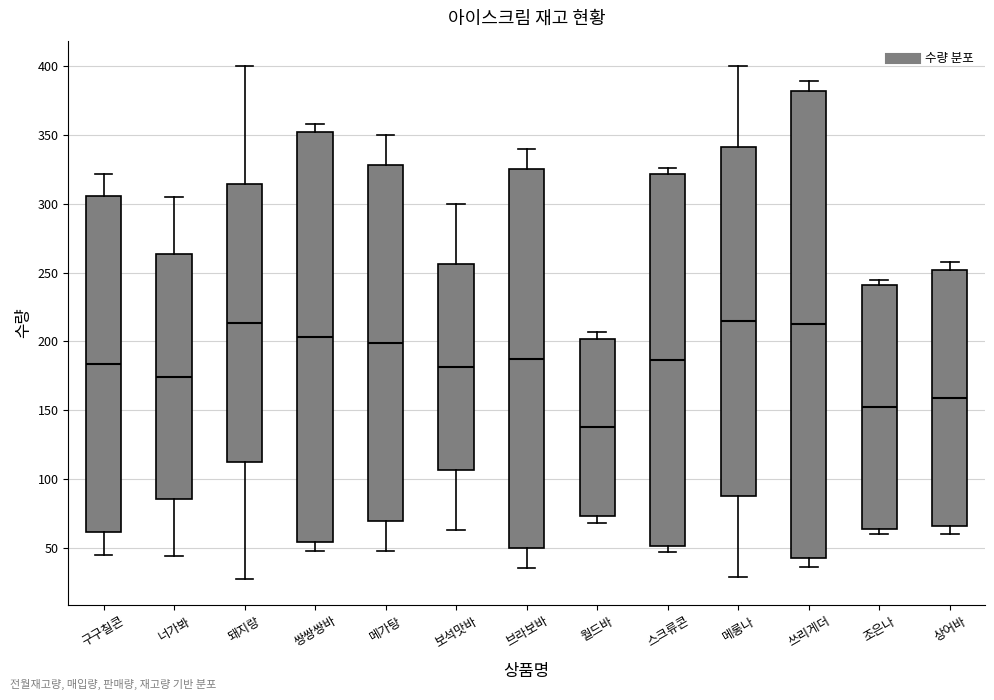

Which box's median line is the lowest?

월드바